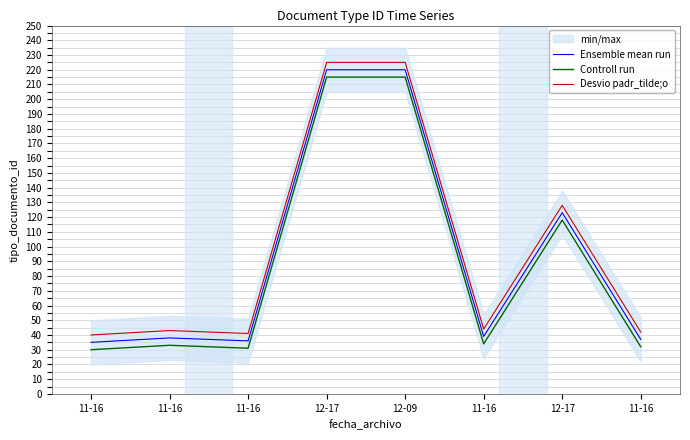

At how many categories does at least one series exceed 212?

2